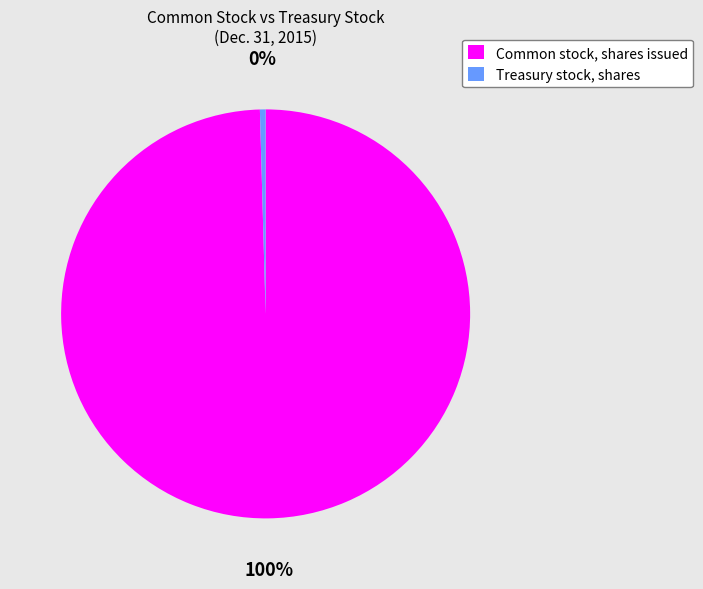

Which has a higher value, Treasury stock, shares or Common stock, shares issued?

Common stock, shares issued